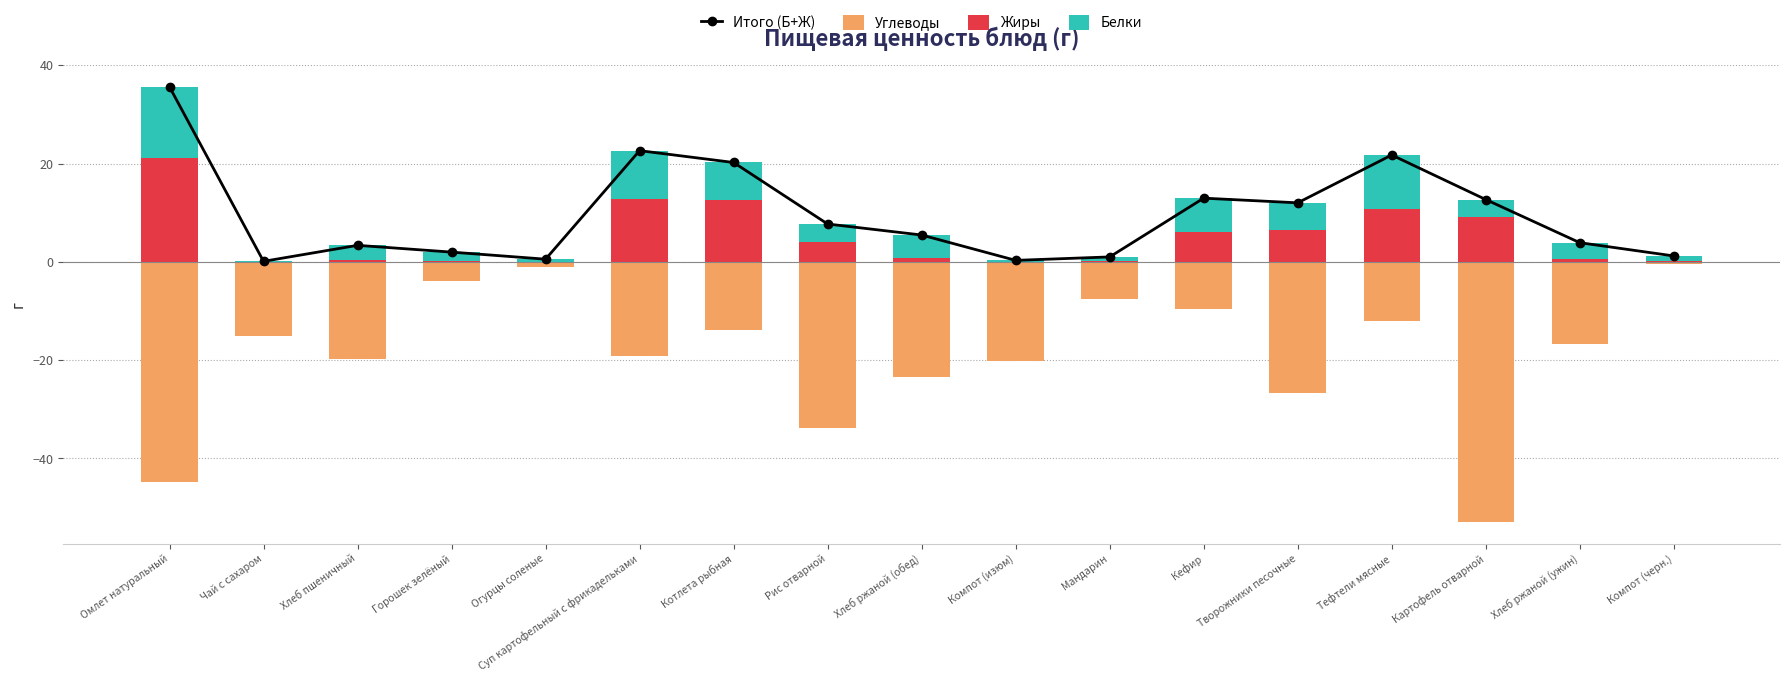

Between Котлета рыбная and Мандарин, which is larger?

Котлета рыбная